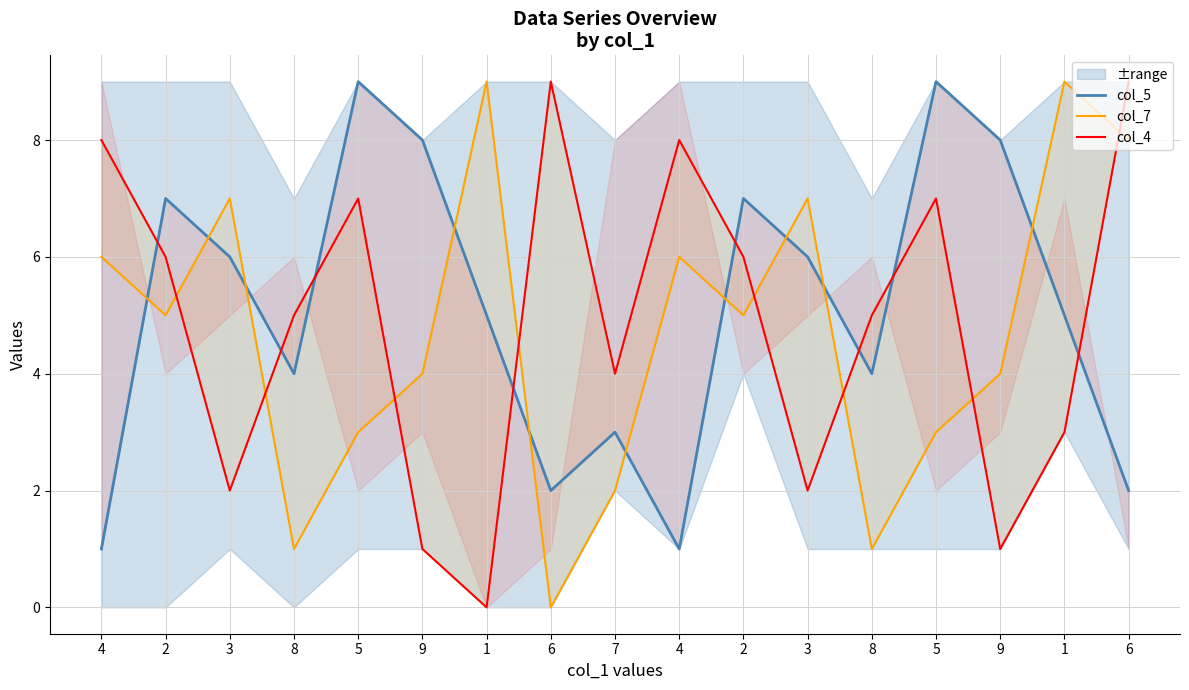

The value of col_4 at 7 is 7. True or false?

False